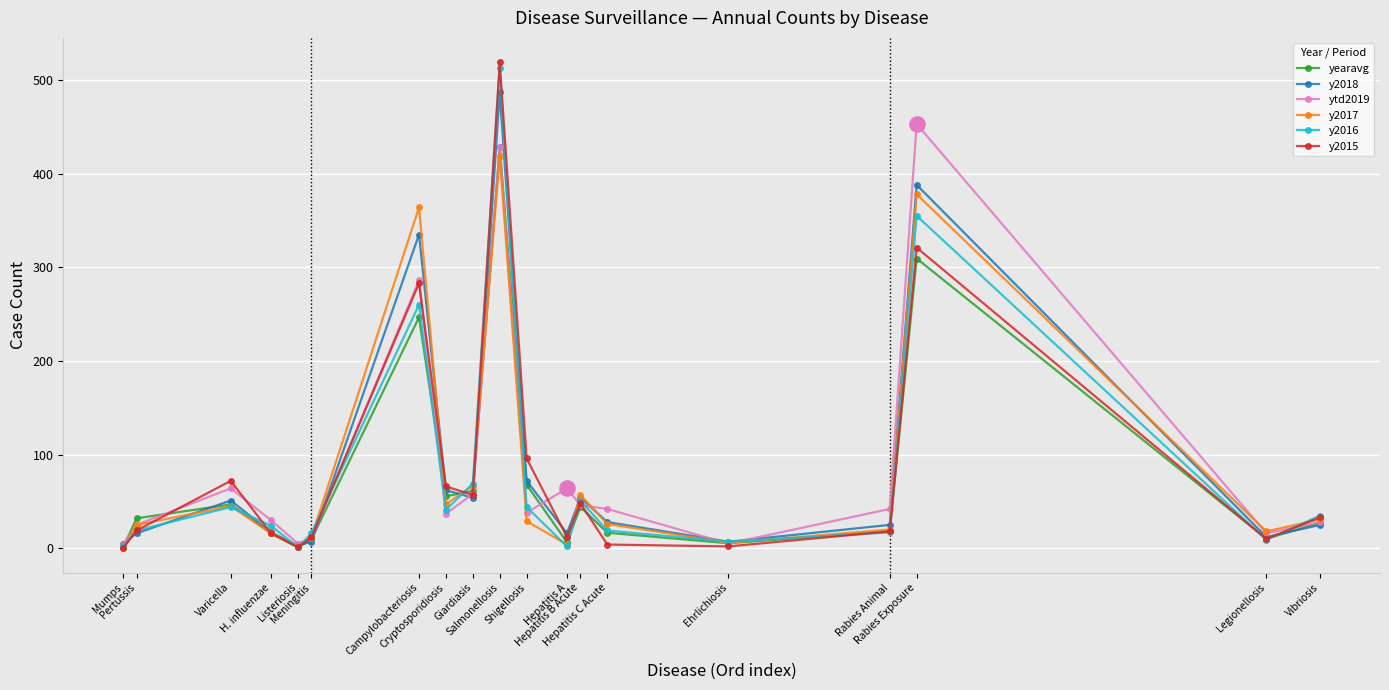

What is the value of the ytd2019 point at the 16th from the left?

42.0